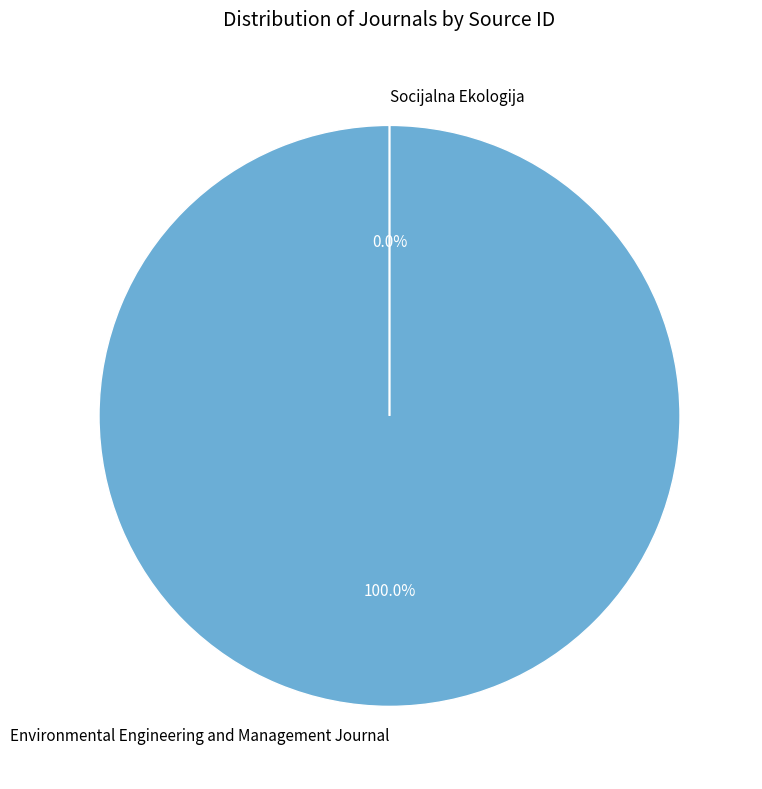

Which has a higher value, Socijalna Ekologija or Environmental Engineering and Management Journal?

Environmental Engineering and Management Journal